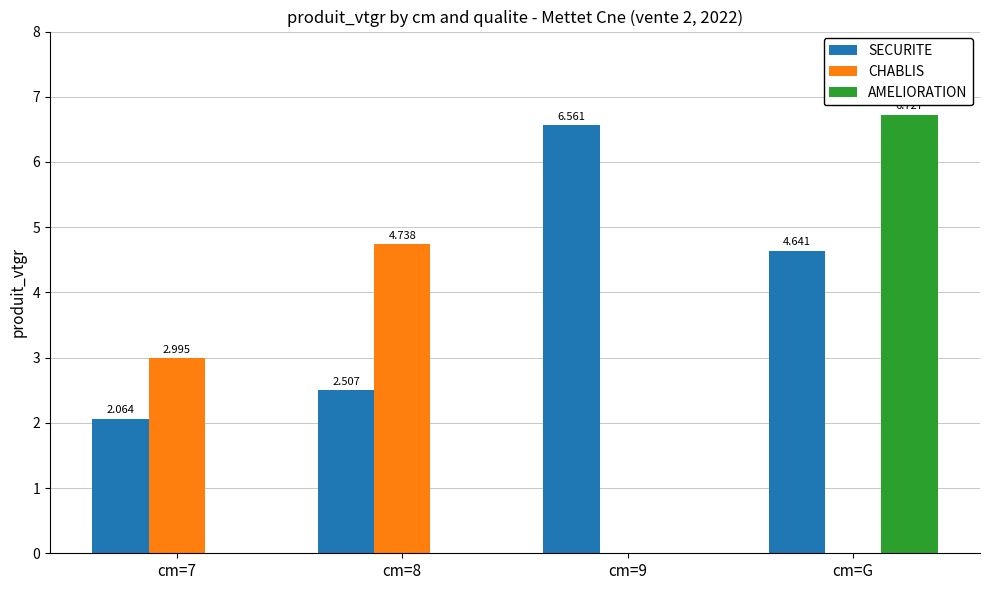

Is the value of CHABLIS at cm=8 greater than the value of SECURITE at cm=9?

No